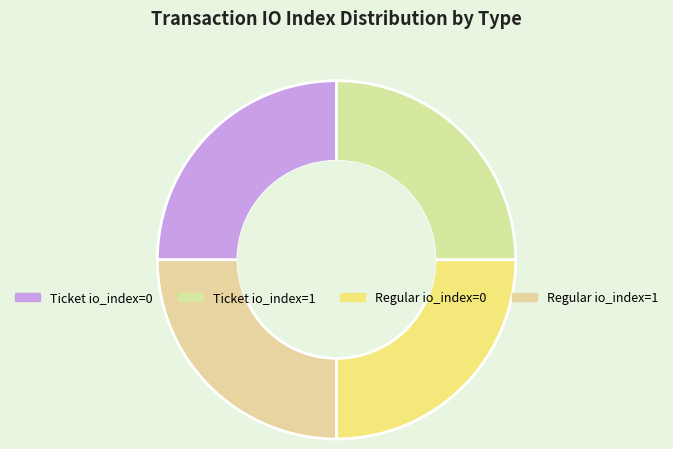

How many segments does this pie chart have?

4